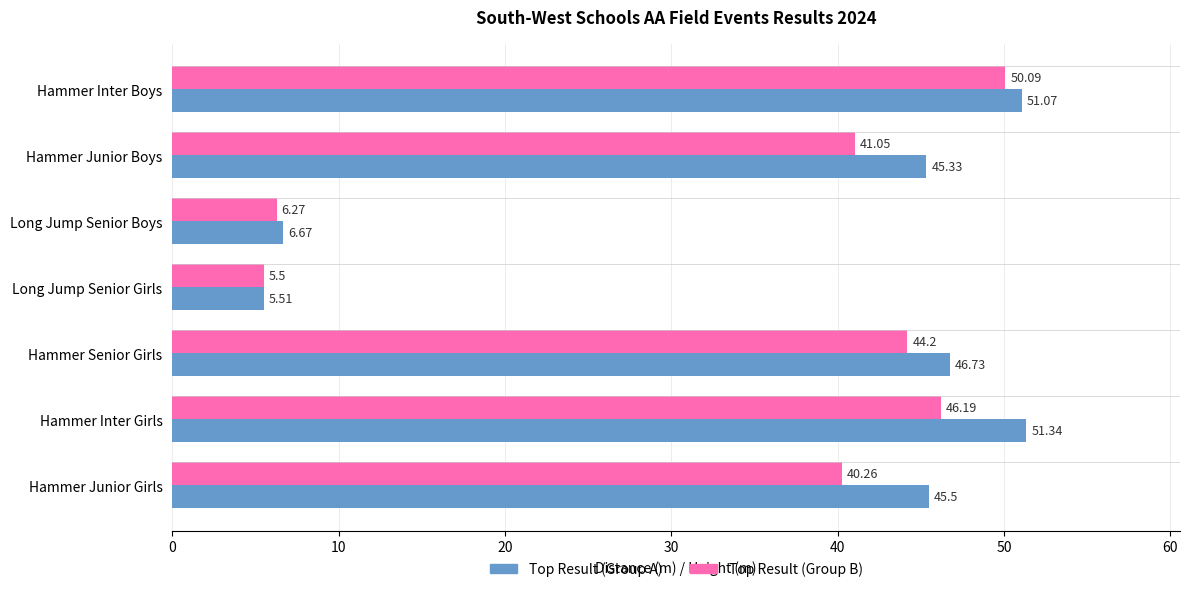

How many values in the Top Result (Group B) series are below 41?

3